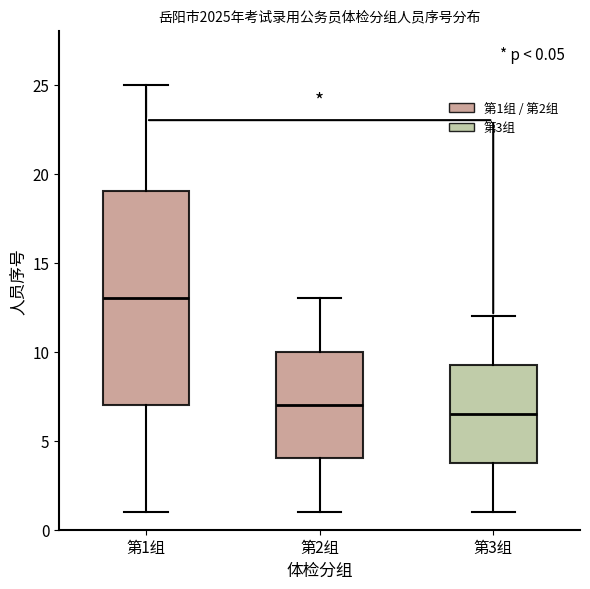

Which box's median line is the lowest?

第3组